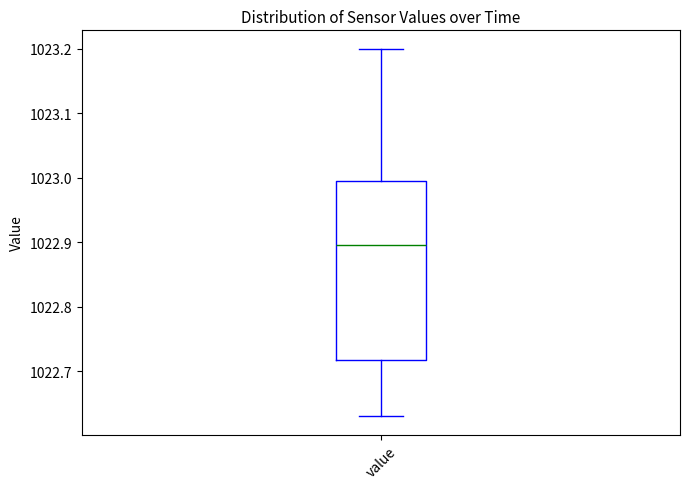

Transcribe this box plot: give where the median line is, the range the box spans, and where the two whiskers end, as read against the y-axis. The values are not printed on the chart, so give them approximately, as read against the axis.

median 1022.90, box 1022.72 to 1023.00, whiskers 1022.63 to 1023.20